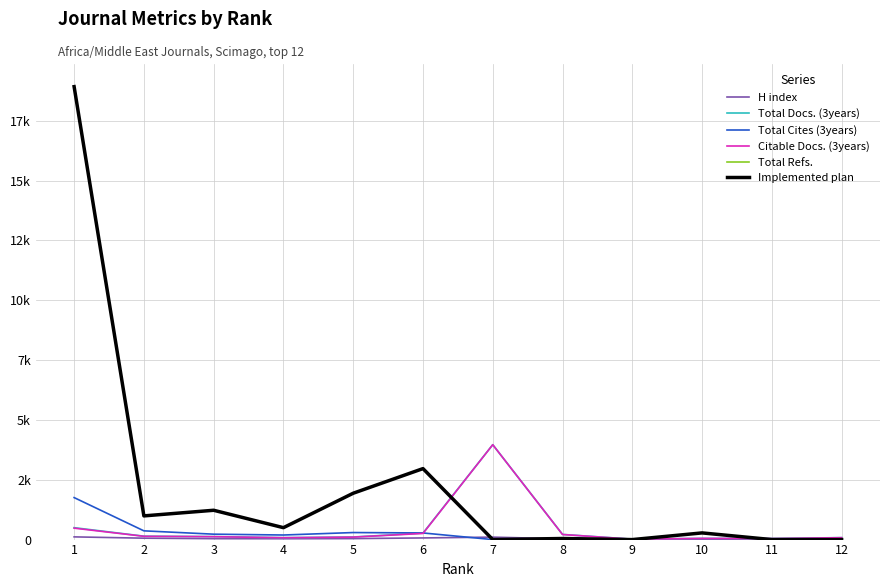

Does the chart have visible grid lines?

Yes